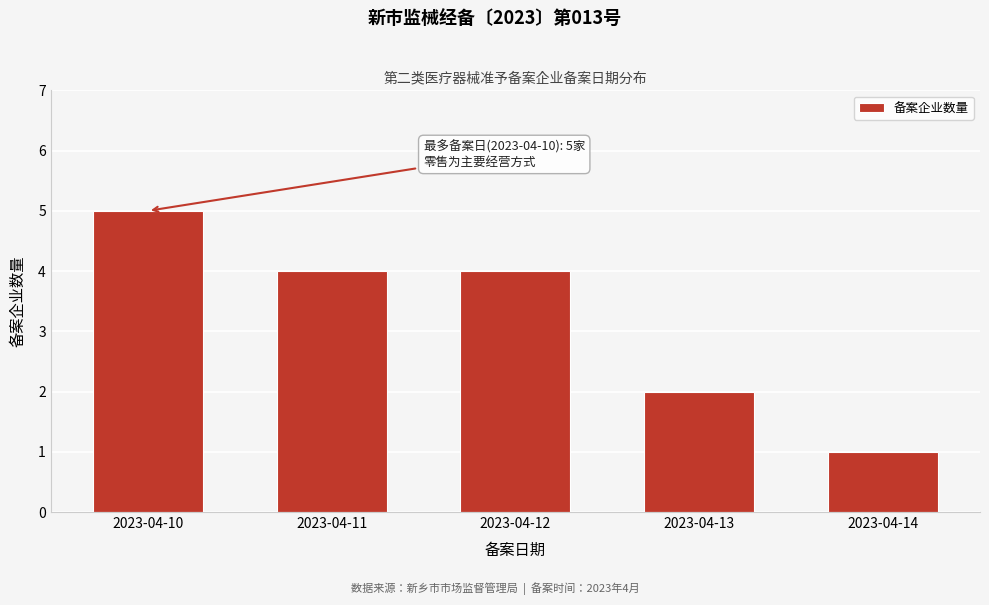

Reading left to right, list all the values displayed in this chart.

5	4	4	2	1